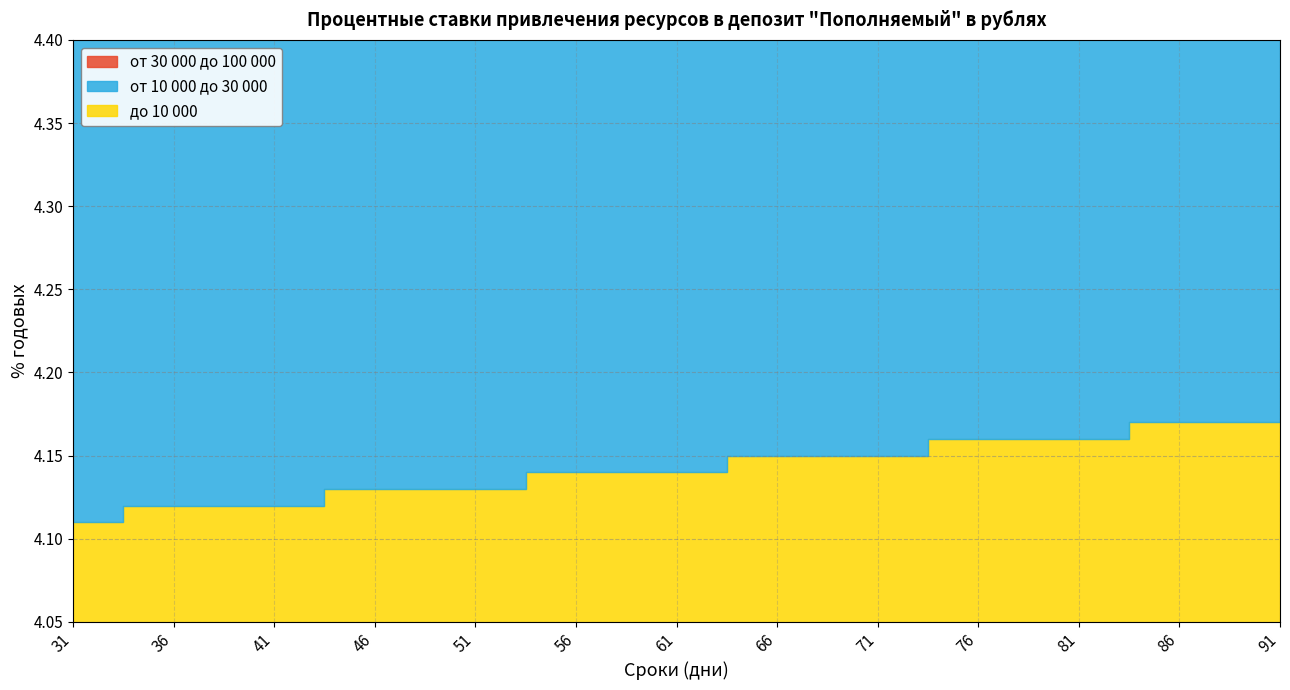

True or false: от 10 000 до 30 000 and до 10 000 intersect in this chart.

False